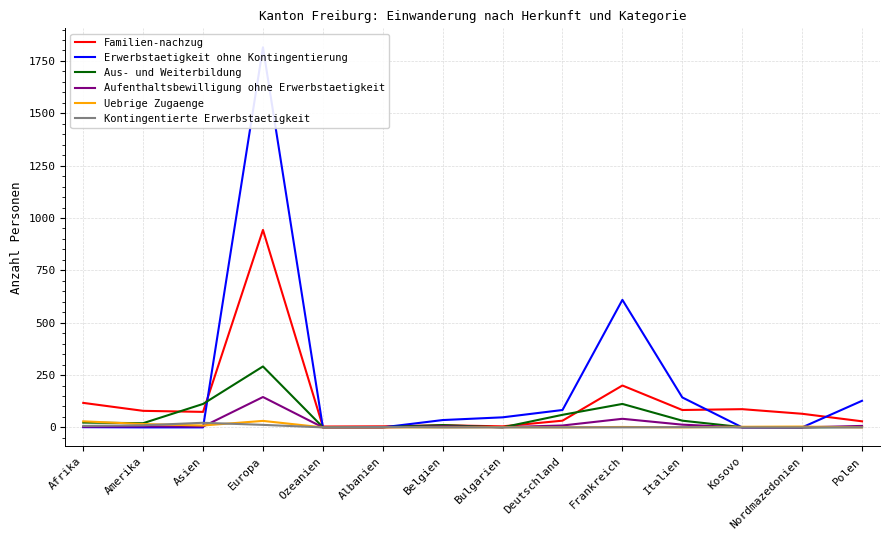

How many lines are shown in the chart?

6